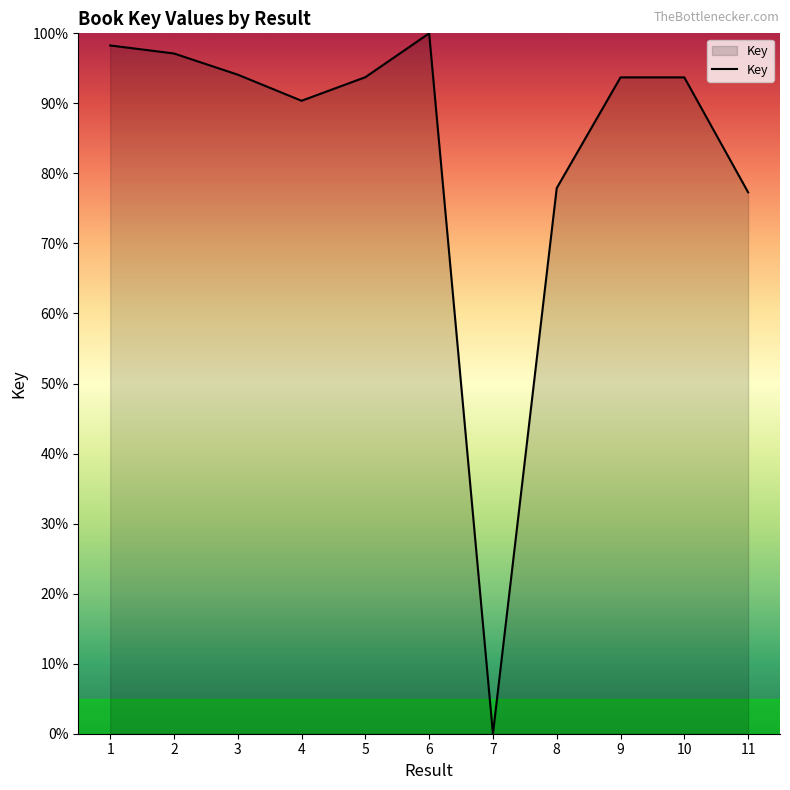

What is the difference between the maximum and second lowest values?

22.7